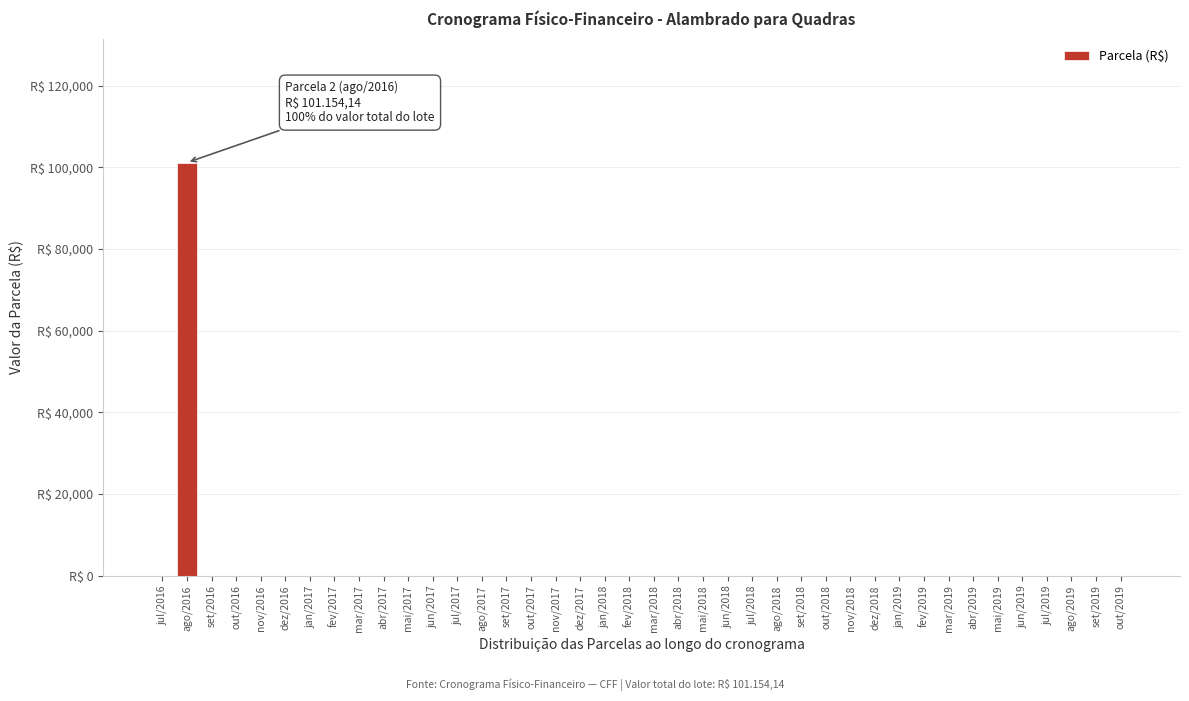

Are the bars horizontal?

No